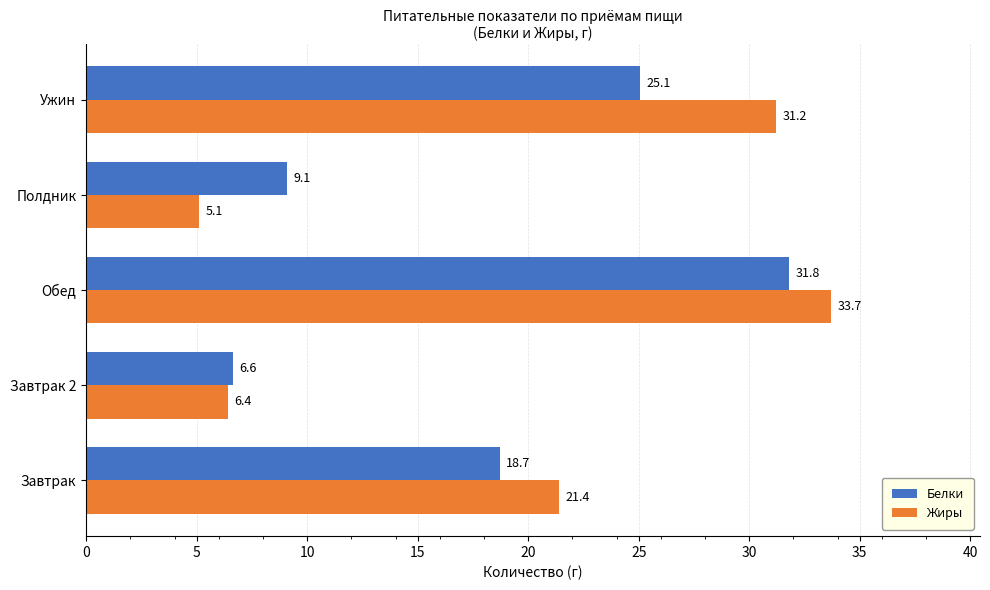

At Обед, list the series in order from smallest to largest.

Белки, Жиры